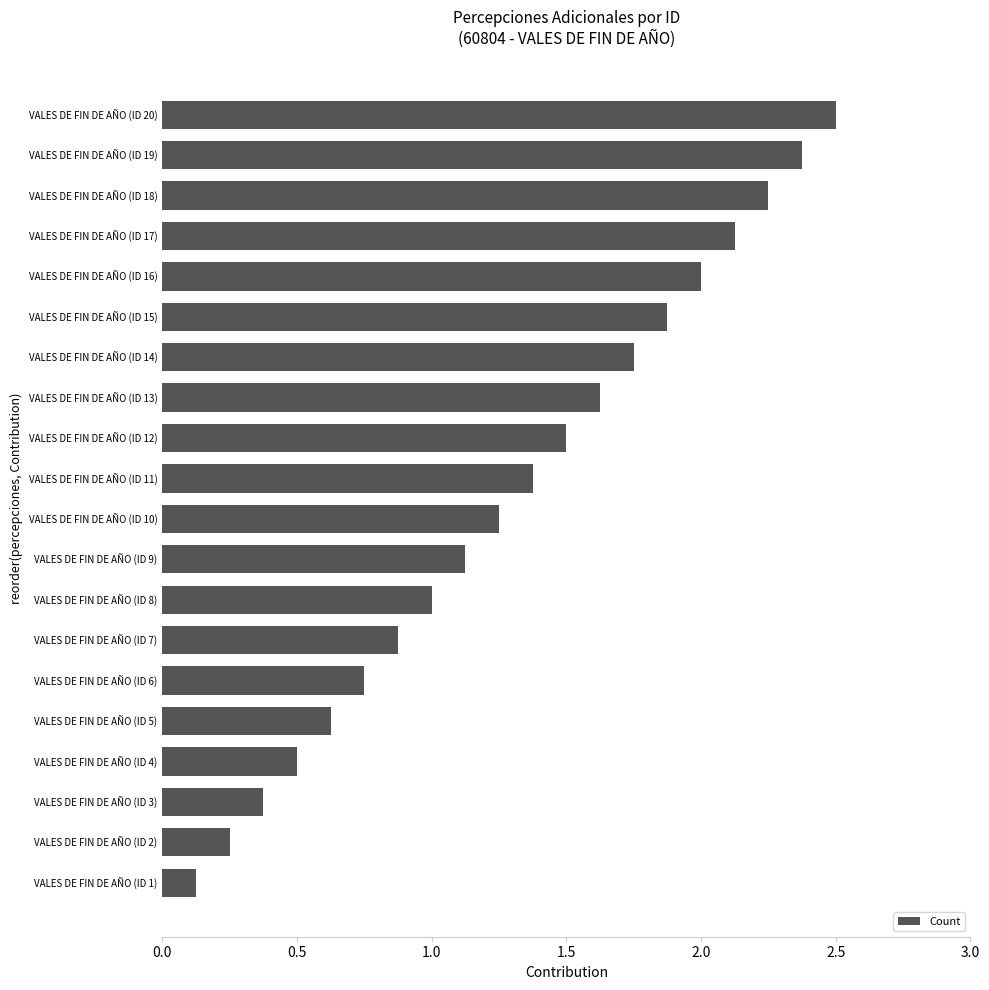

The value at VALES DE FIN DE AÑO (ID 11) is 2.0. True or false?

False